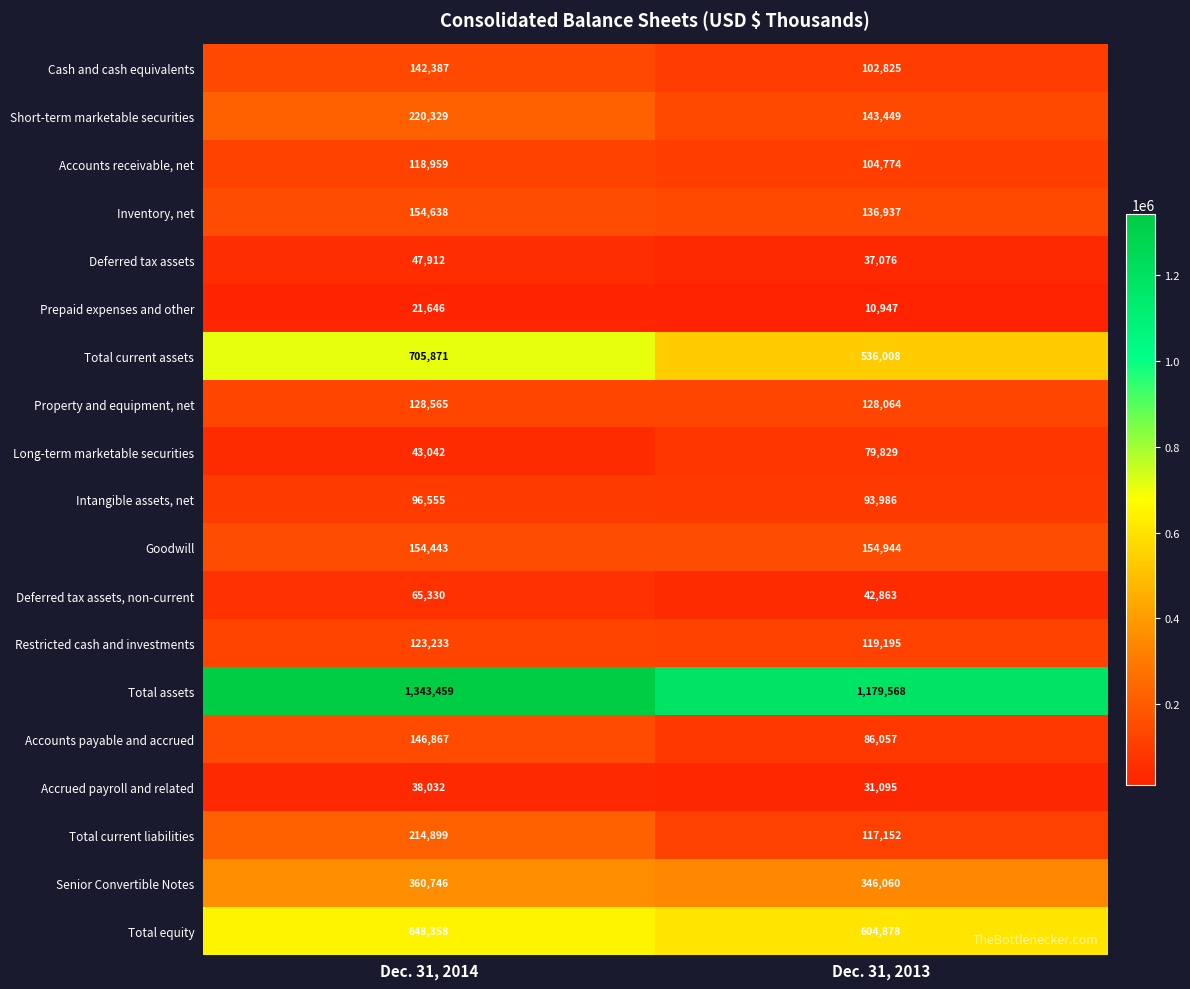

What is the total value across all series at Dec. 31, 2013?

4055707